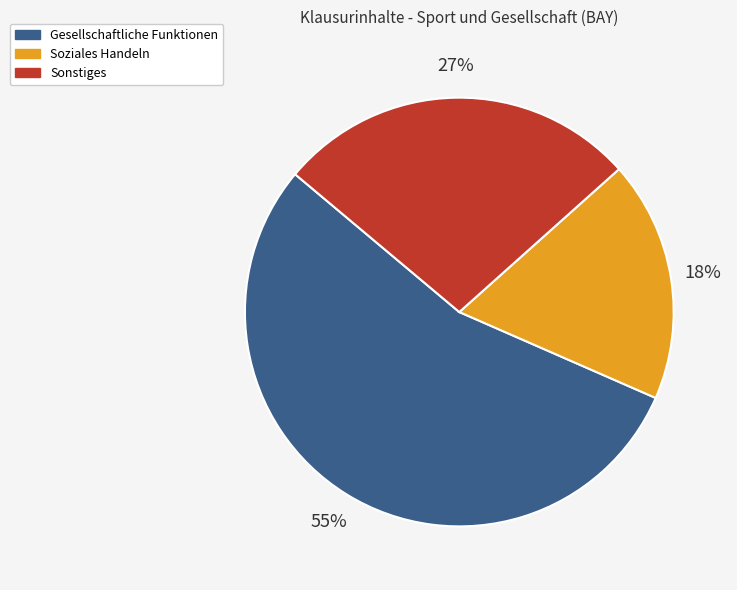

Is there a majority slice in this chart?

Yes